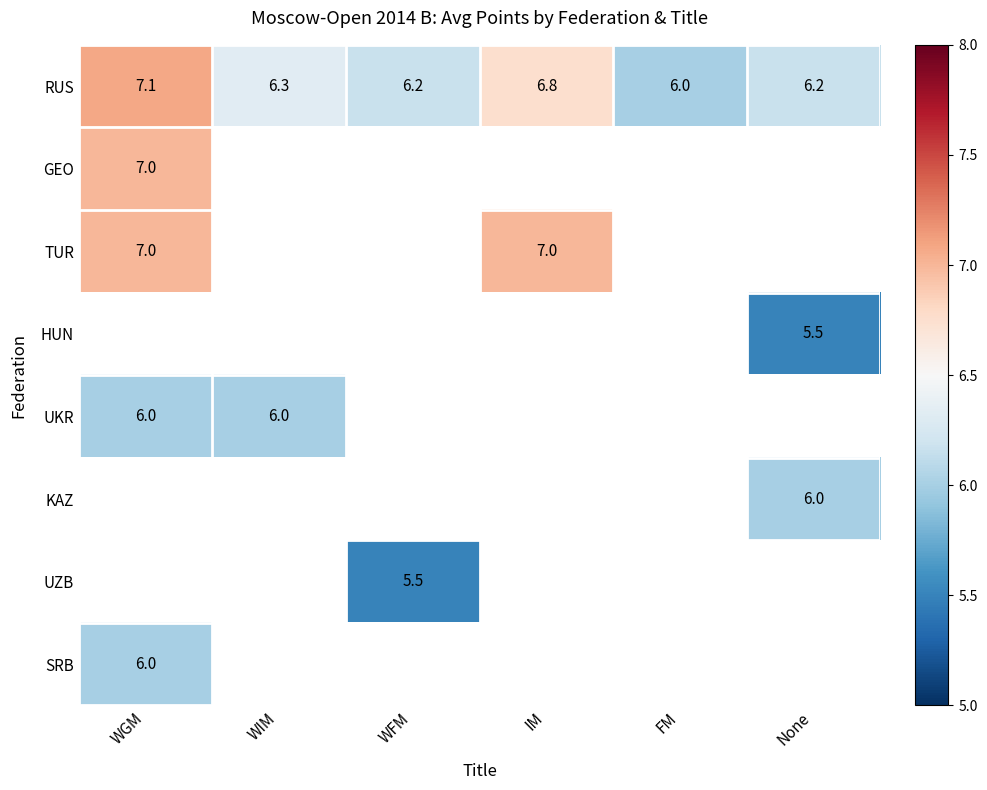

The value of GEO at WGM is 7.0. True or false?

True